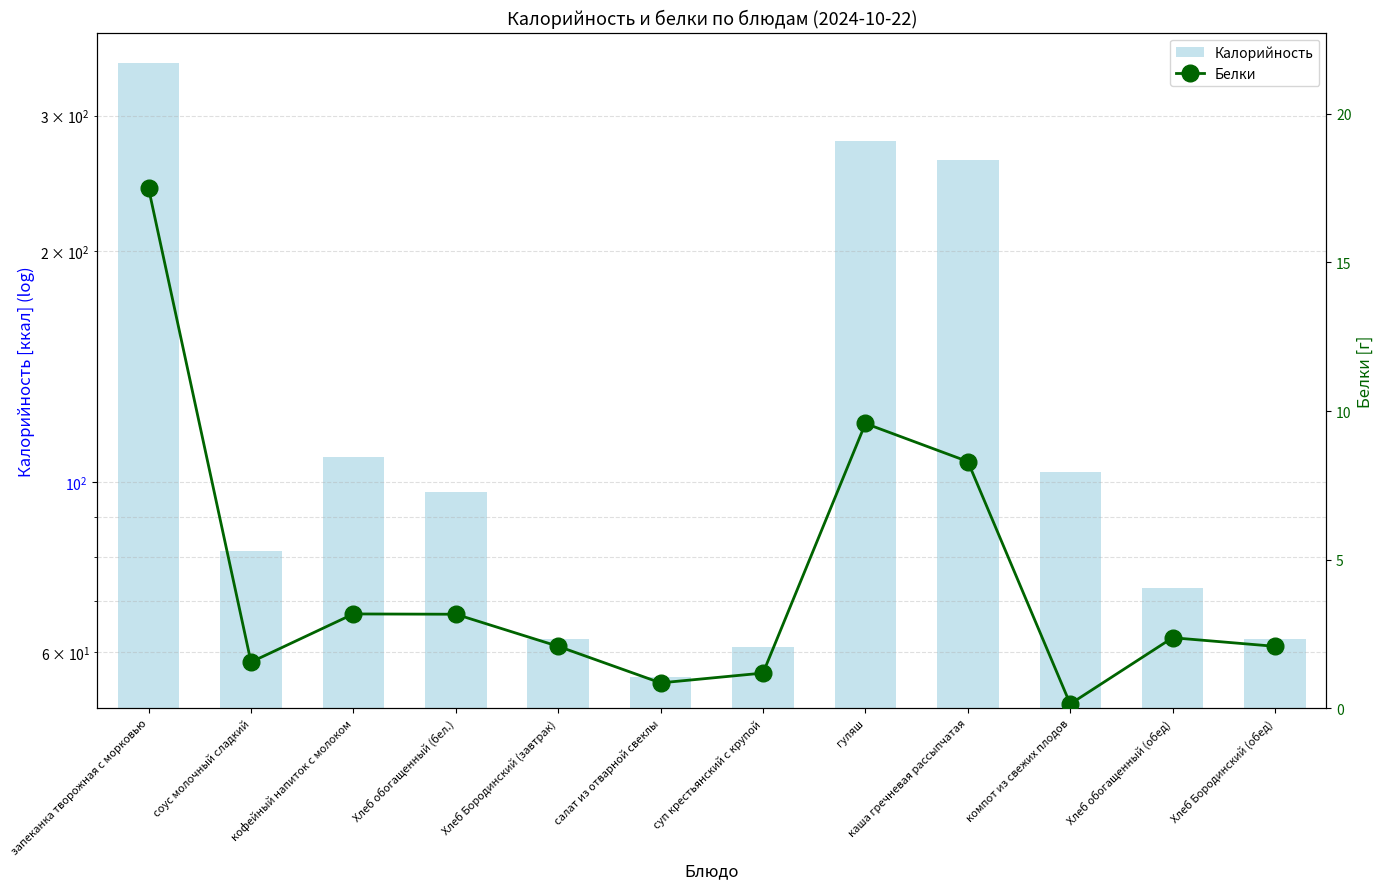

List the series in order of their peak value, lowest first.

Белки, Калорийность